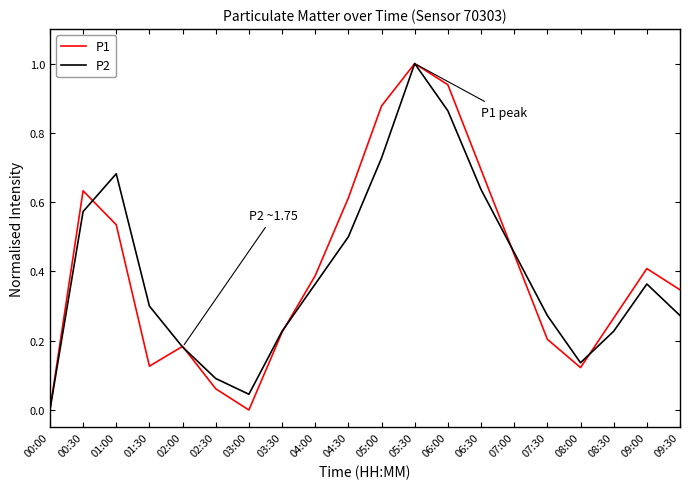

At which category is the sum across all series the highest?

05:30